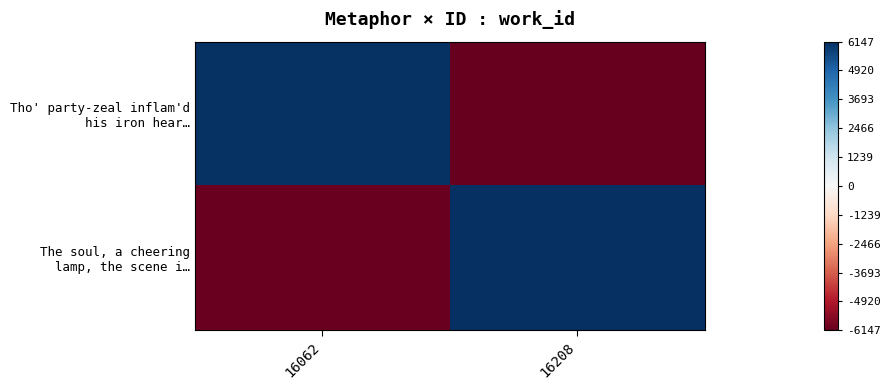

What is the difference between the highest and lowest values at 16208?

12294